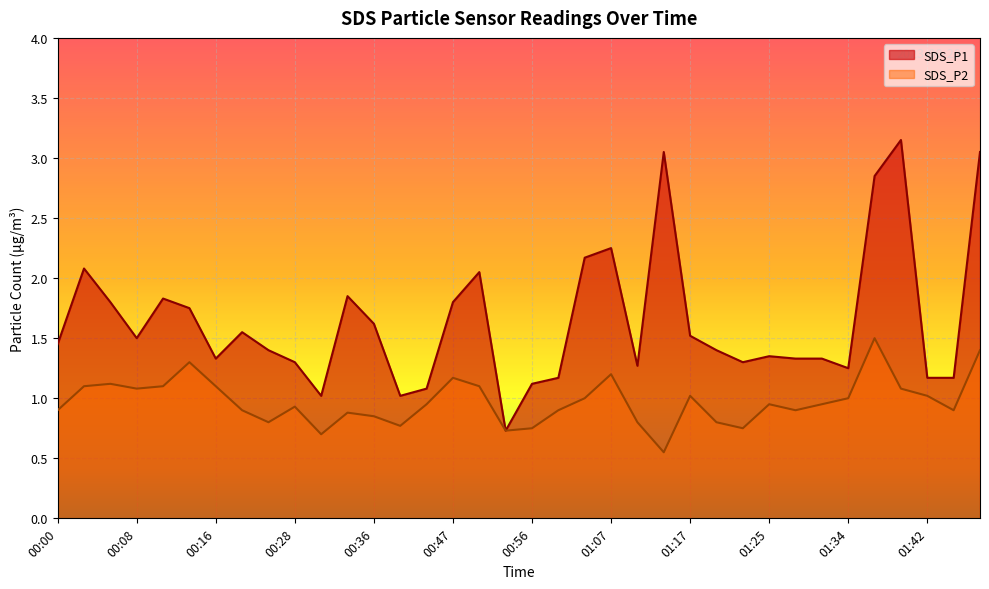

Reading left to right, list all the values displayed in this chart.

SDS_P1: 00:00=1.4	00:03=2.1	00:05=1.8	00:08=1.5	00:11=1.8	00:14=1.8	00:16=1.3	00:19=1.6	00:25=1.4	00:28=1.3	00:31=1.0	00:33=1.9	00:36=1.6	00:39=1.0	00:42=1.1	00:47=1.8	00:50=2.0	00:53=0.7	00:56=1.1	01:01=1.2	01:04=2.2	01:07=2.2	01:10=1.3	01:14=3.0	01:17=1.5	01:19=1.4	01:22=1.3	01:25=1.4	01:28=1.3	01:31=1.3	01:34=1.2	01:37=2.9	01:39=3.1	01:42=1.2	01:48=1.2	01:50=3.0
SDS_P2: 00:00=0.9	00:03=1.1	00:05=1.1	00:08=1.1	00:11=1.1	00:14=1.3	00:16=1.1	00:19=0.9	00:25=0.8	00:28=0.9	00:31=0.7	00:33=0.9	00:36=0.8	00:39=0.8	00:42=0.9	00:47=1.2	00:50=1.1	00:53=0.7	00:56=0.8	01:01=0.9	01:04=1.0	01:07=1.2	01:10=0.8	01:14=0.6	01:17=1.0	01:19=0.8	01:22=0.8	01:25=0.9	01:28=0.9	01:31=0.9	01:34=1.0	01:37=1.5	01:39=1.1	01:42=1.0	01:48=0.9	01:50=1.4